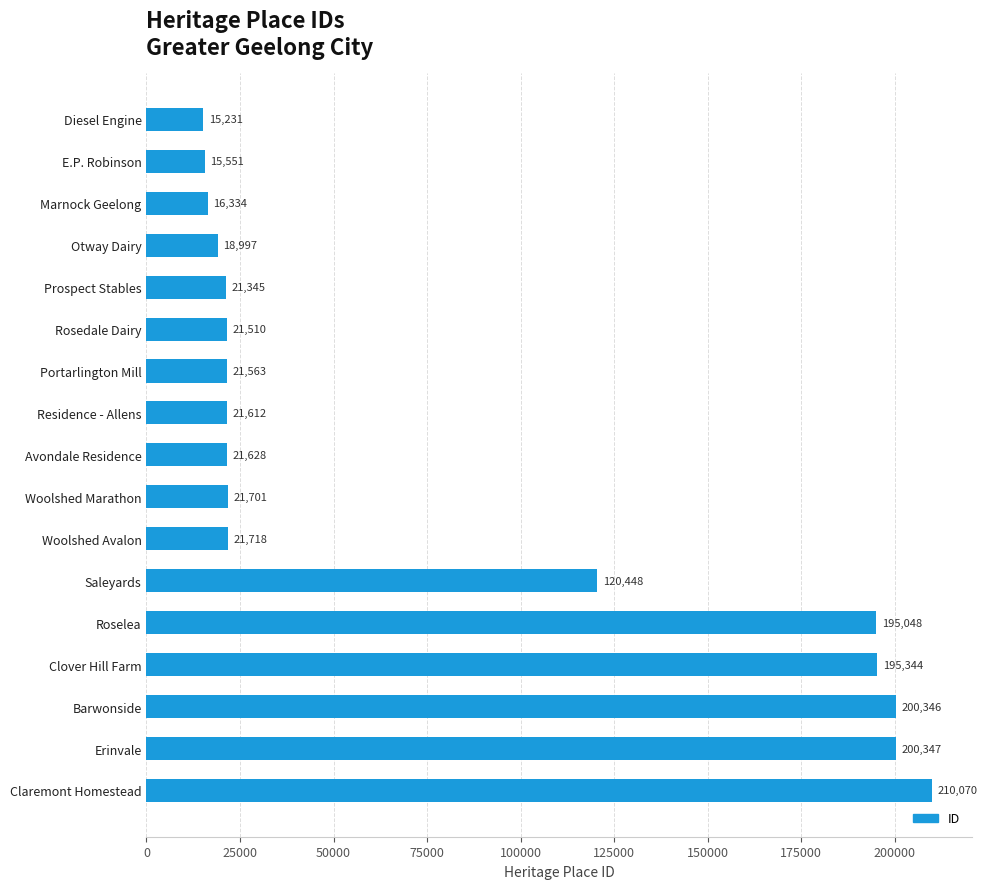

What is the sum of all values?

1338793